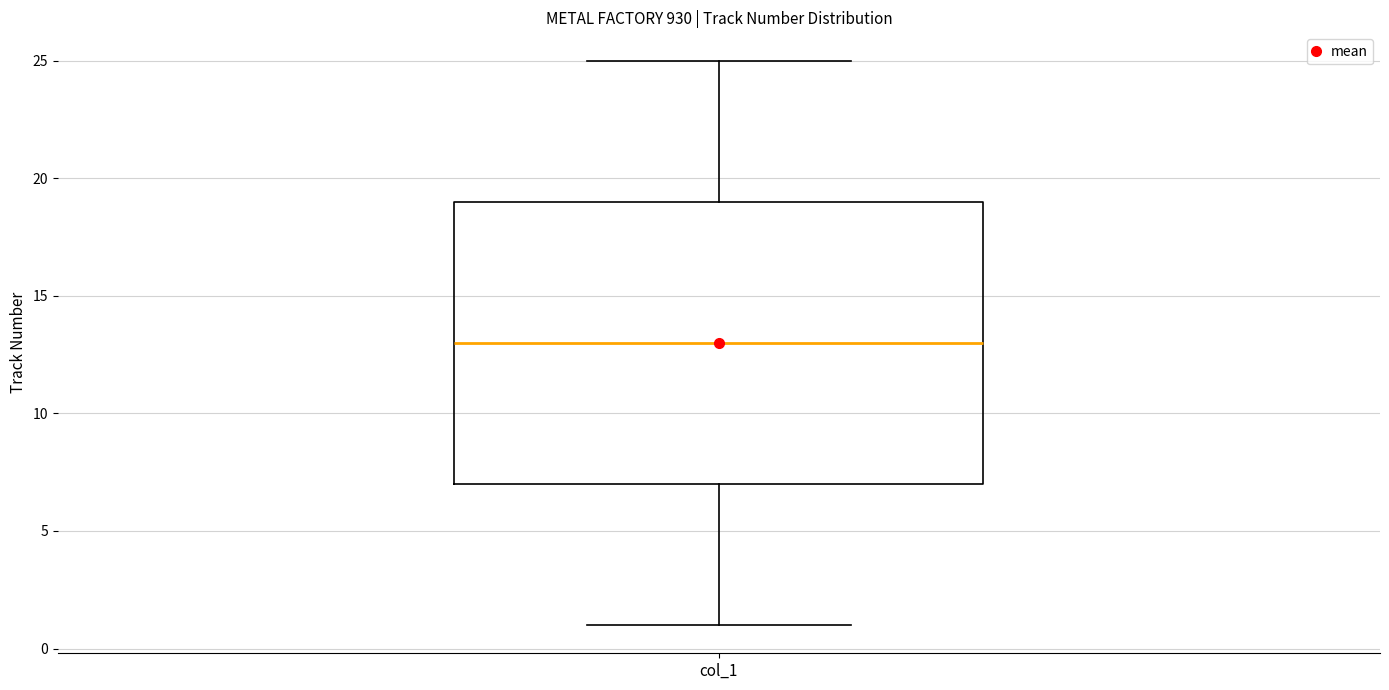

Read this box plot against the y-axis: the position of the median line, the range covered by the box, and the ends of both whiskers. The values are not printed on the chart, so give them approximately, as read against the axis.

median 13, box 7 to 19, whiskers 1 to 25